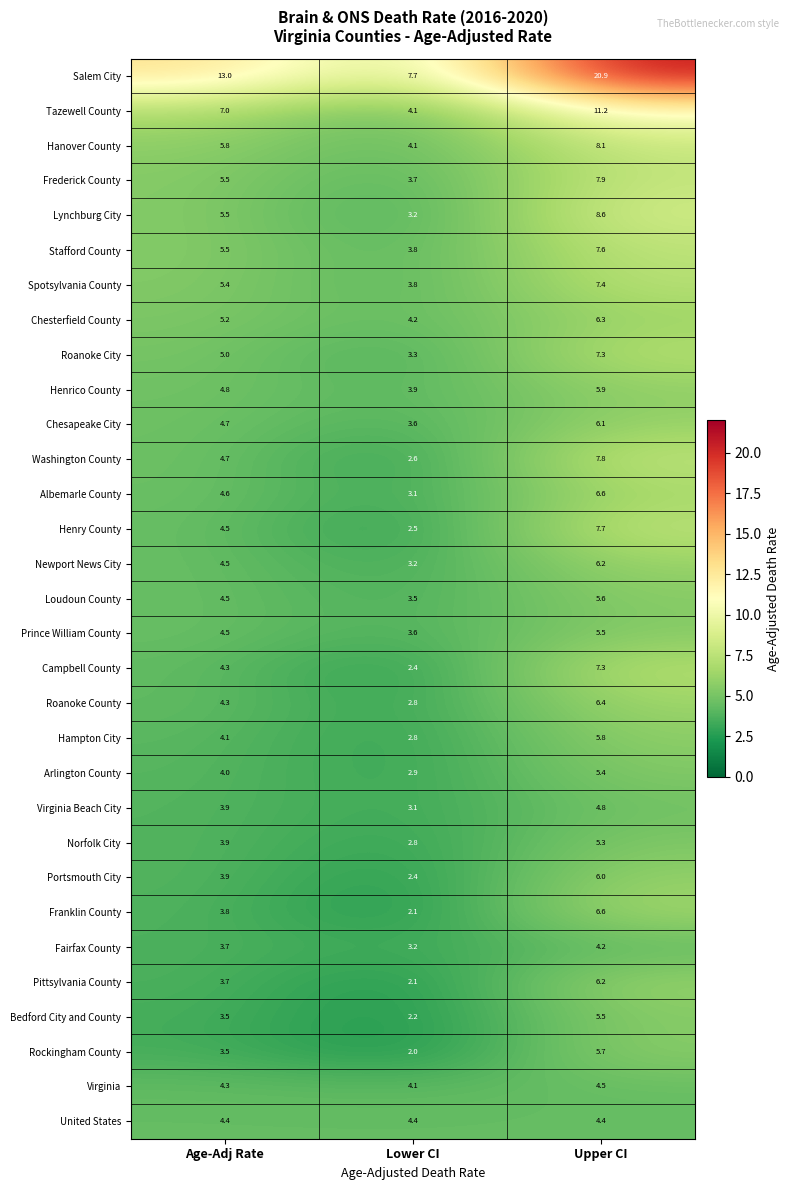

At how many categories does at least one series exceed 10?

2